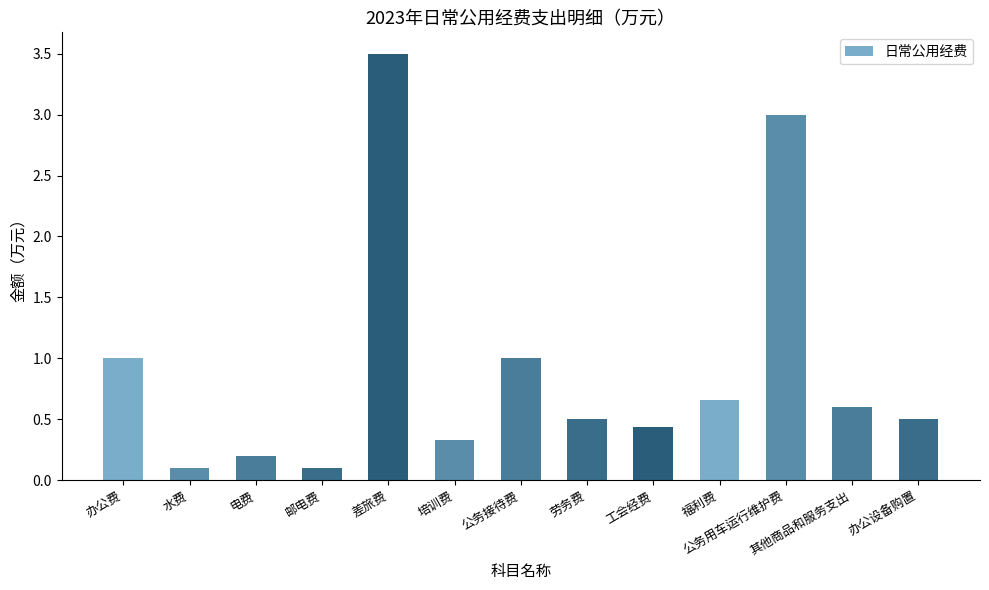

Which category has the highest value across all series?

差旅费